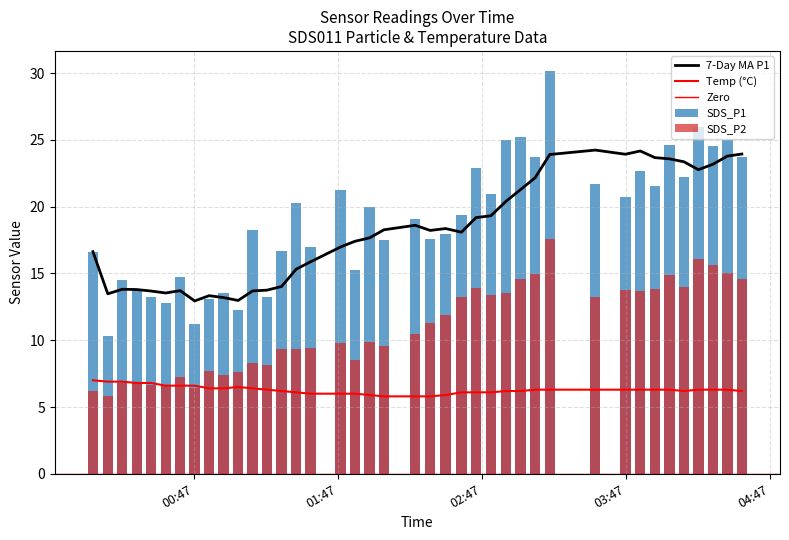

List the series in order of their overall mean, highest first.

SDS_P1, SDS_P2, Temp